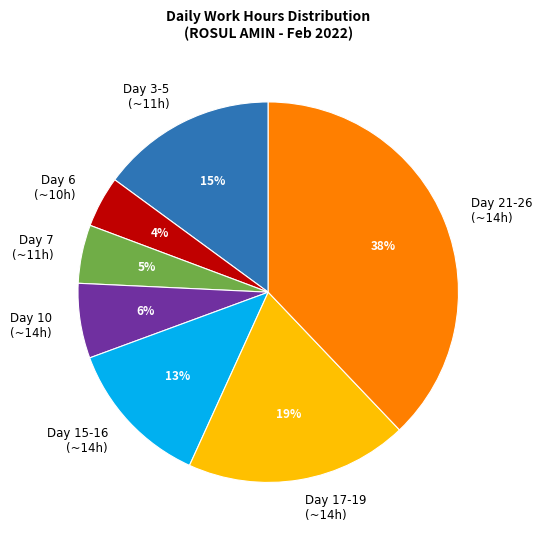

Which category has the biggest portion of the pie?

Day 21-26 (~14h)